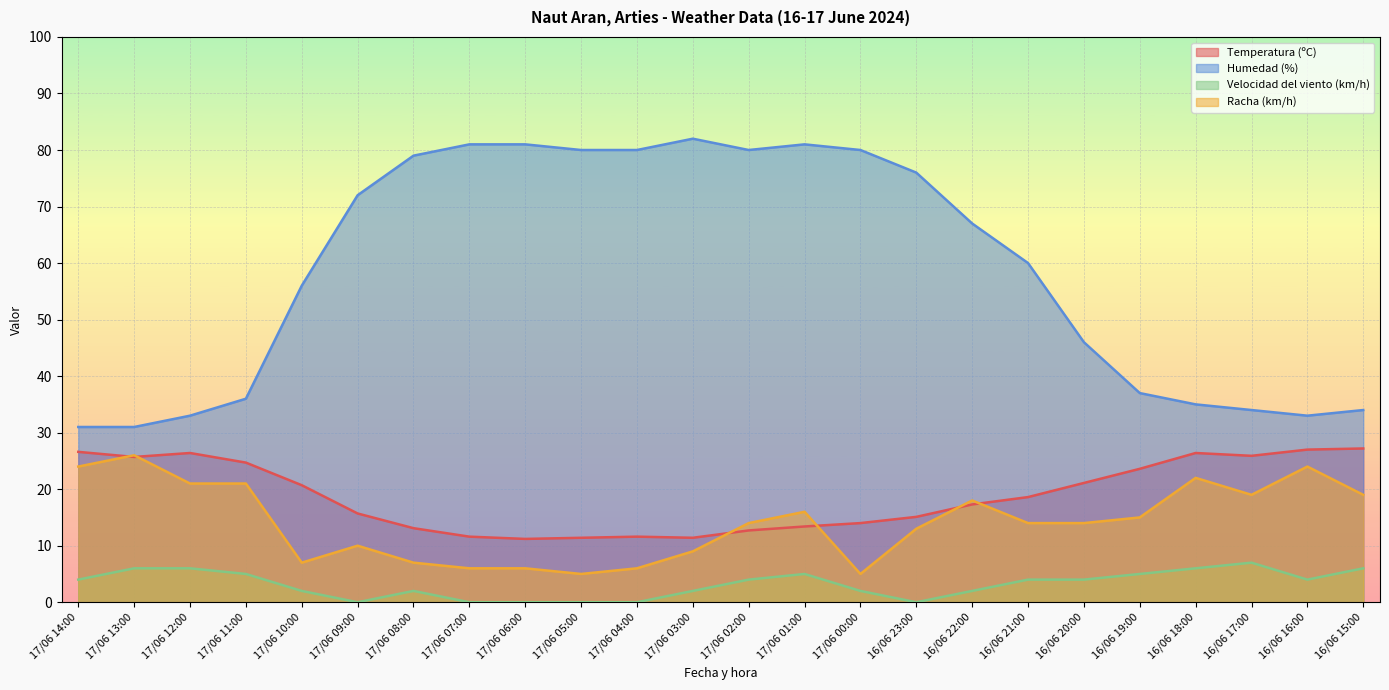

What is the difference between the maximum and minimum values in the Racha (km/h) series?

21.0